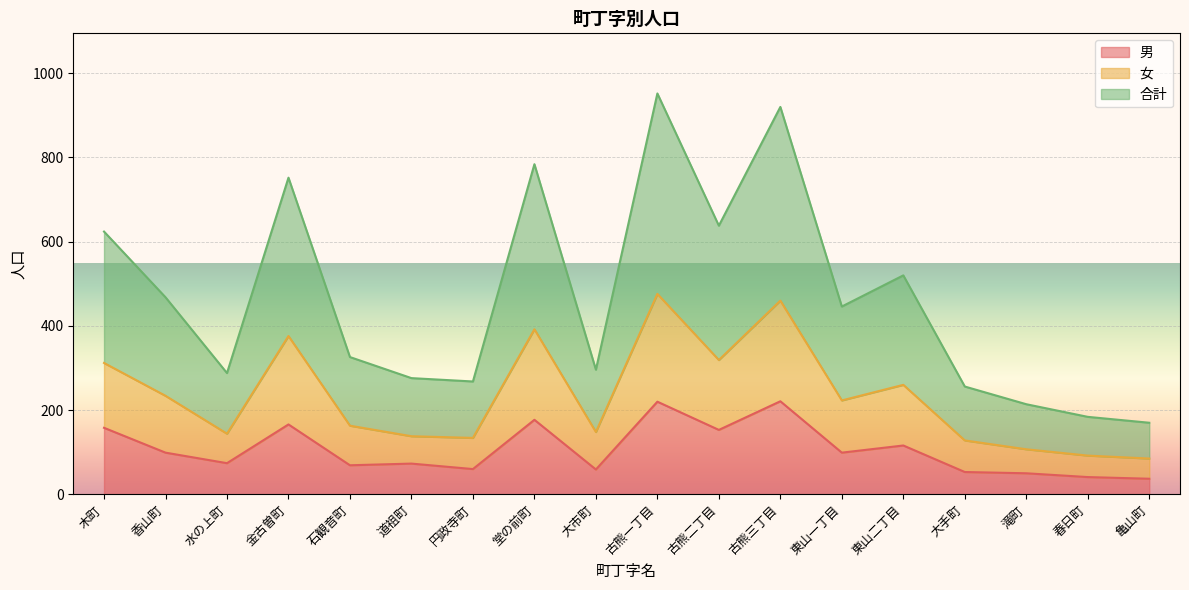

How many values in the 男 series exceed 99?

7